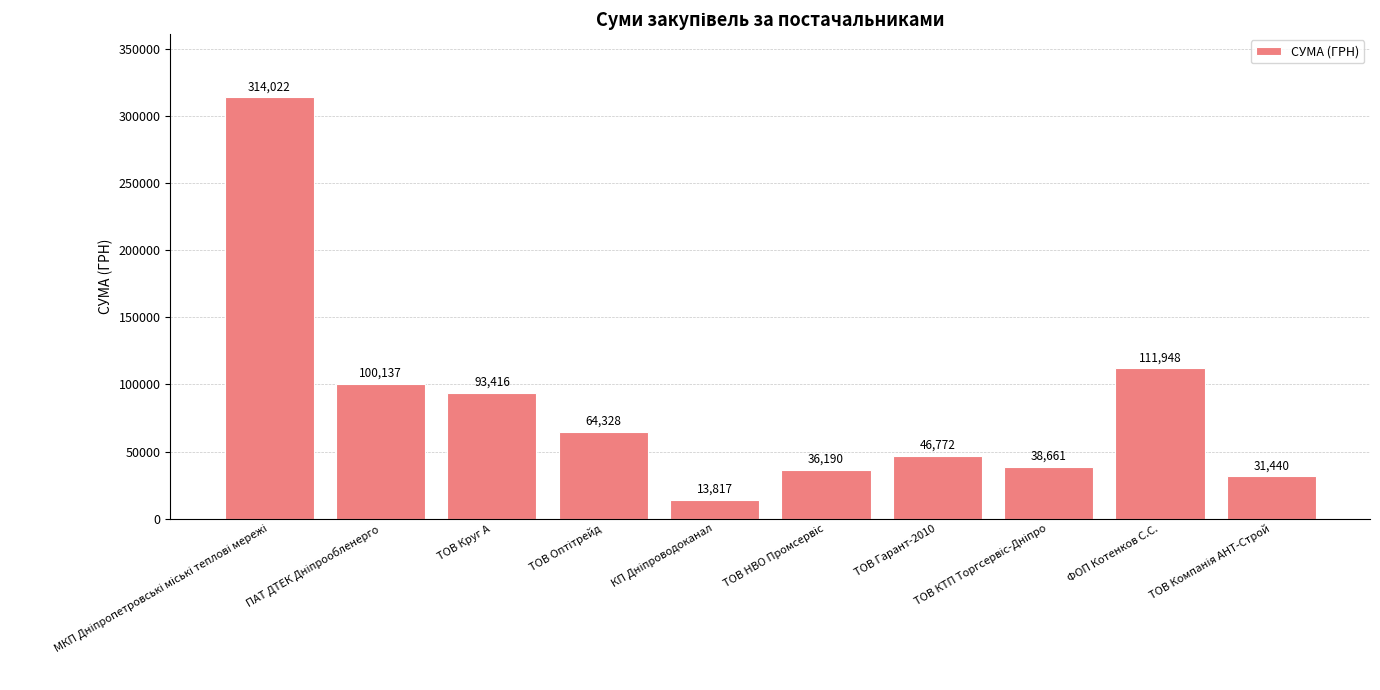

Count the number of categories in the chart.

10